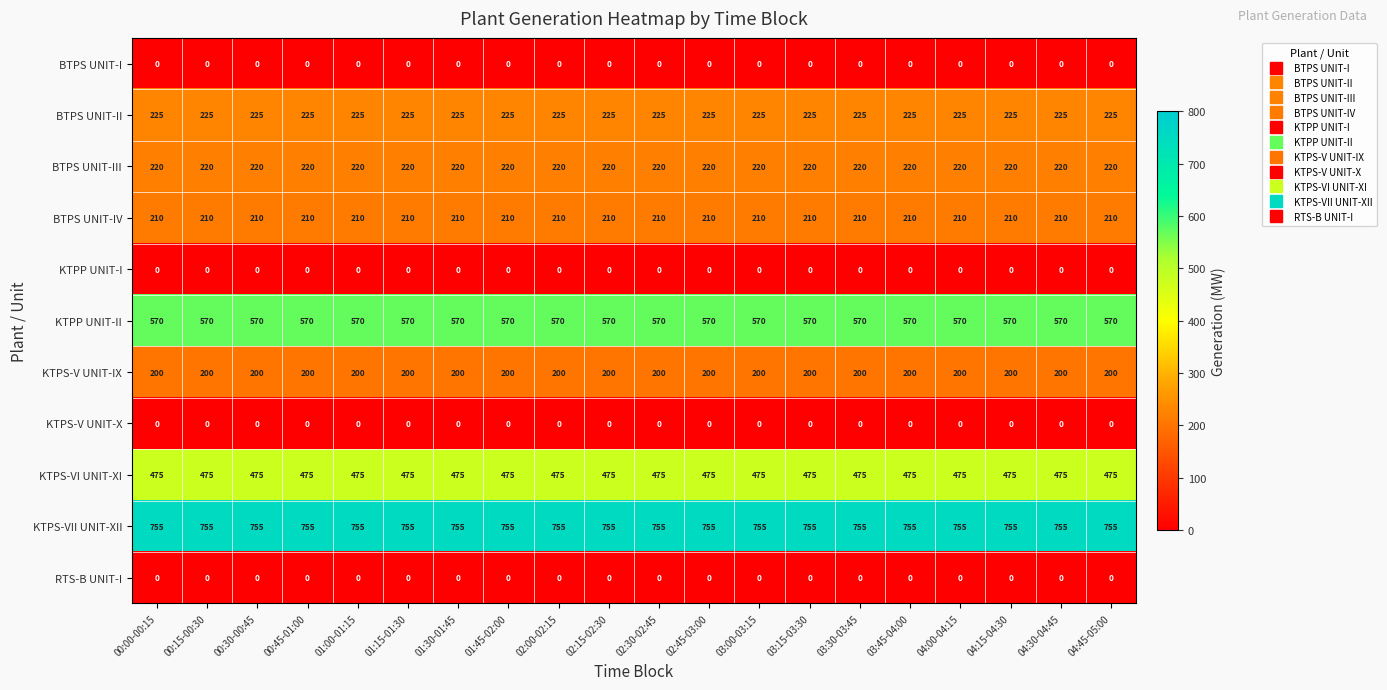

Count the number of data series in this chart.

11